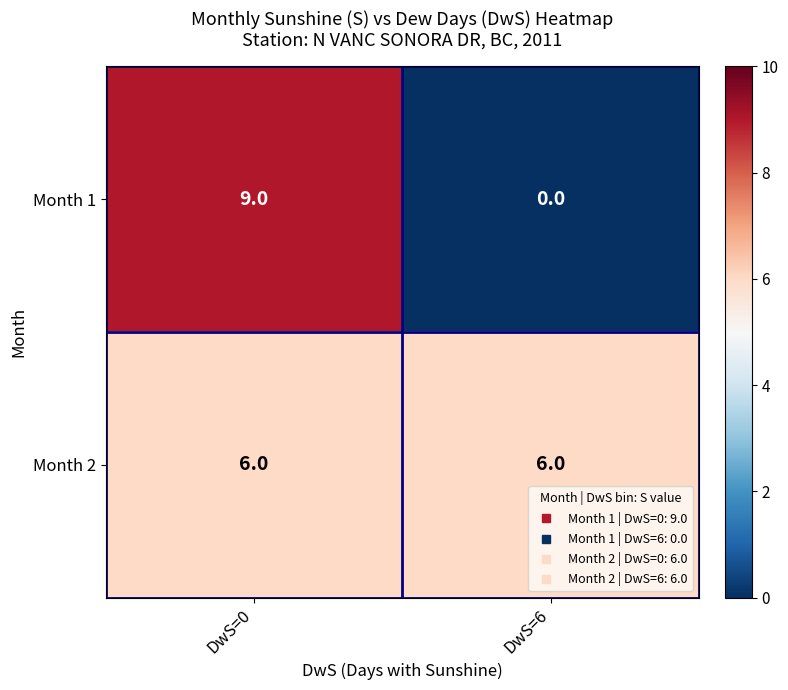

Which series changed the most between DwS=0 and DwS=6?

Month 1